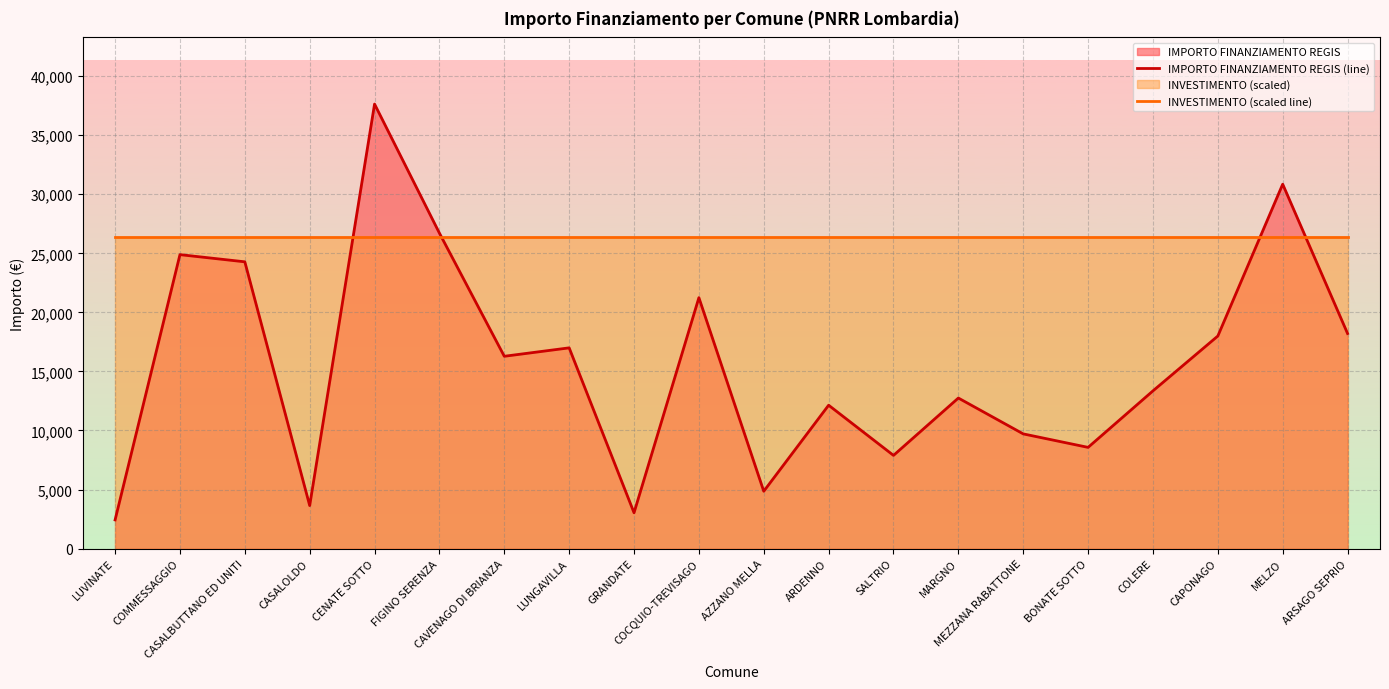

Which label corresponds to the smallest value in the chart?

LUVINATE